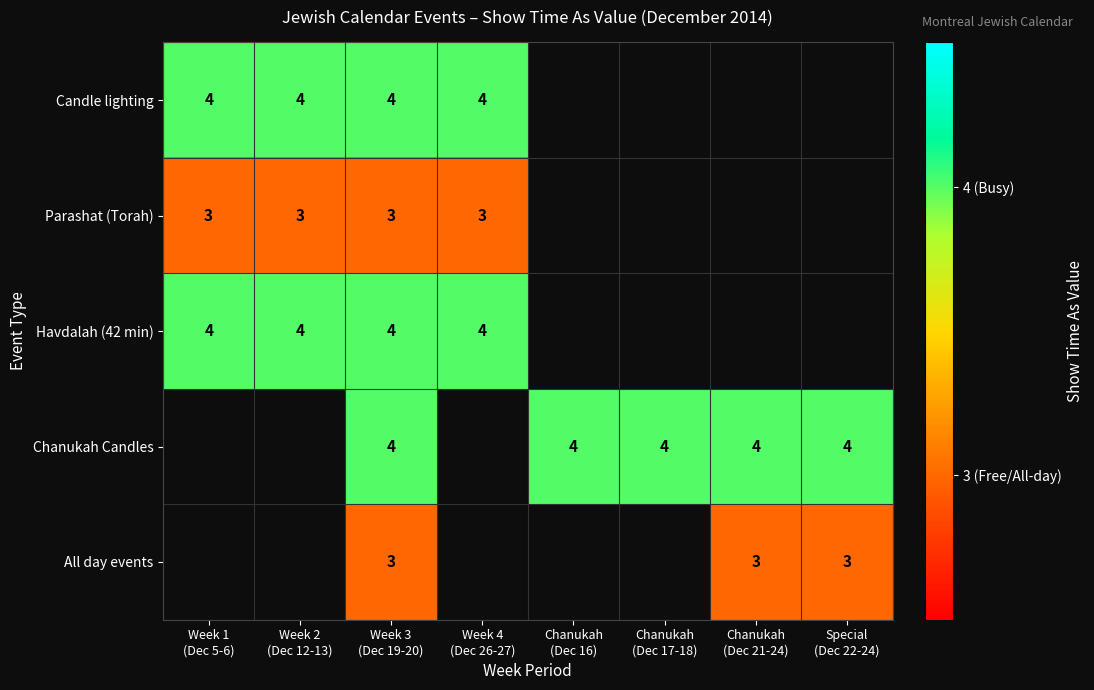

True or false: Parashat (Torah) has a value of 1.2 at Week 3 (Dec 19-20).

False